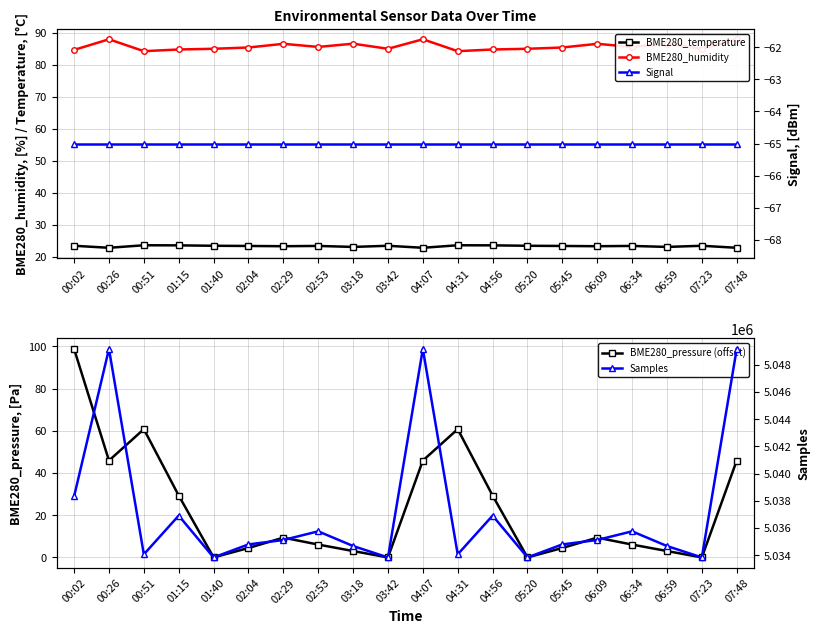

Where does the BME280_temperature series first go above 23?

00:02